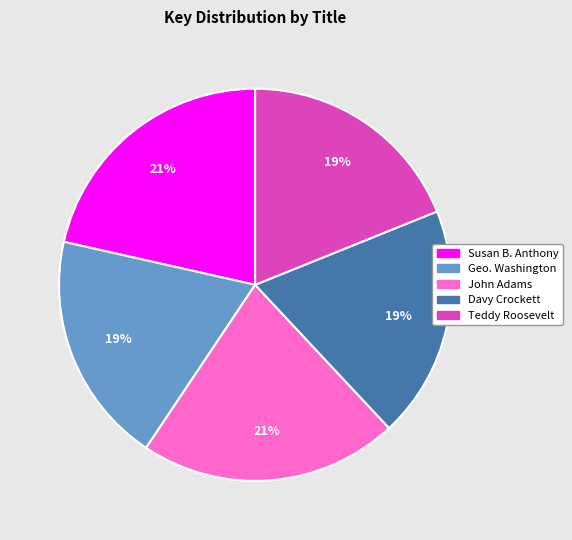

Does any single category account for the majority?

No